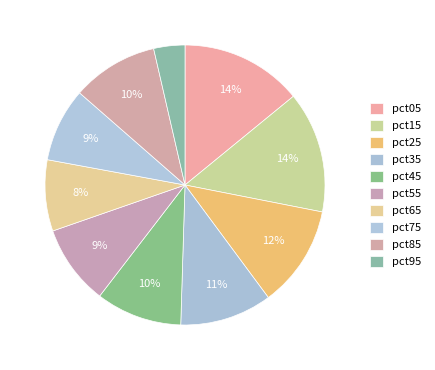

Which category has the biggest portion of the pie?

pct05